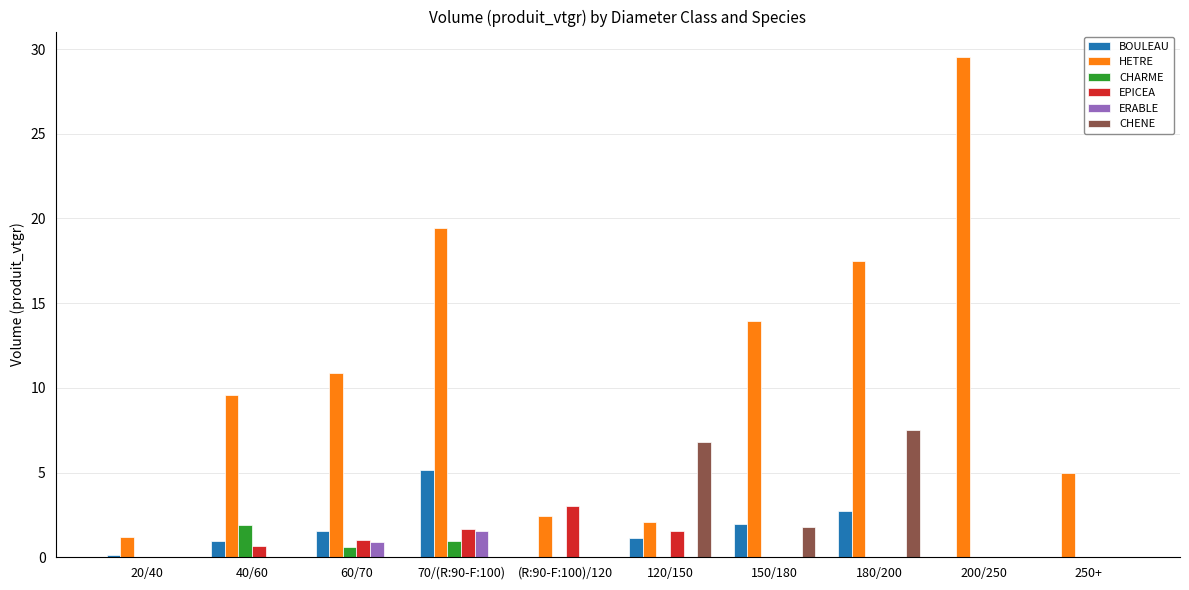

Which series has the largest total across all categories?

HETRE